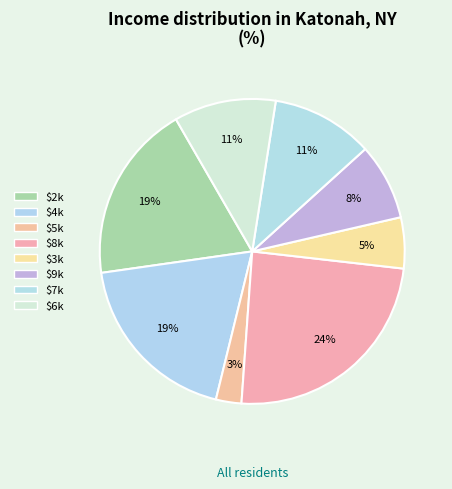

Count the number of slices in the pie.

8